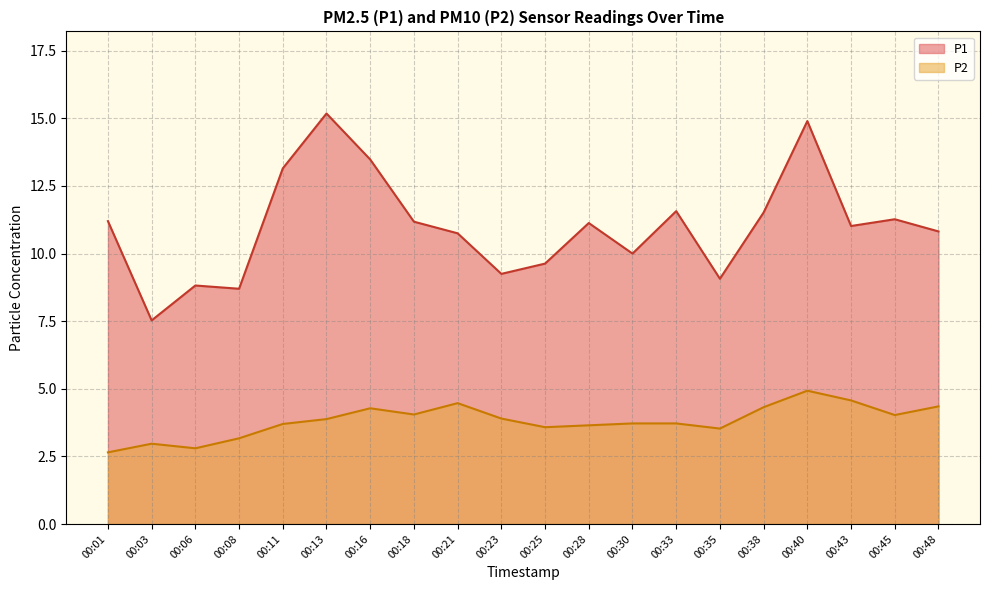

What is the value of the P2 point at the 3rd from the left?

2.8